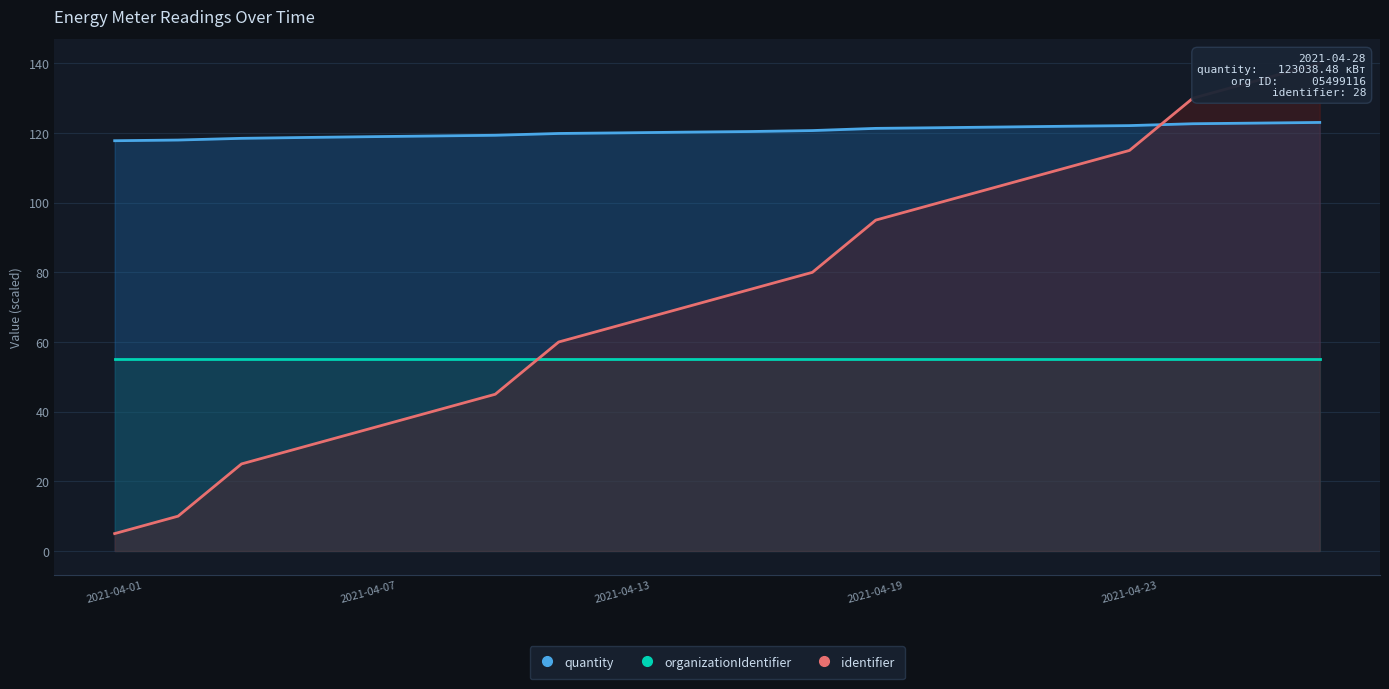

What is the difference between the second highest and second lowest values in the quantity series?

4.9